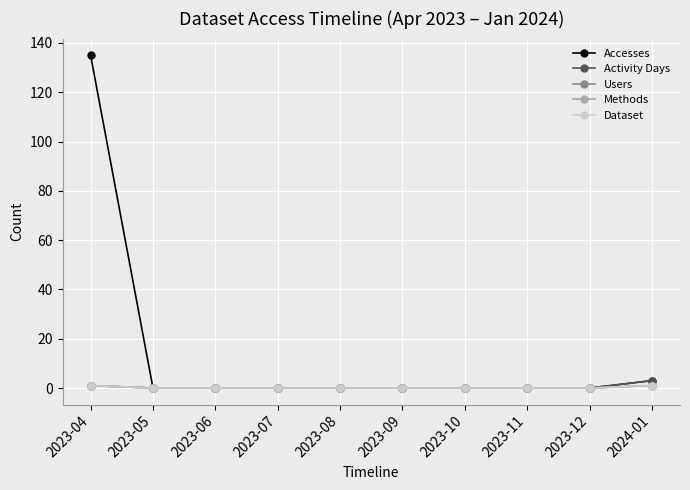

At which category is the sum across all series the highest?

2023-04